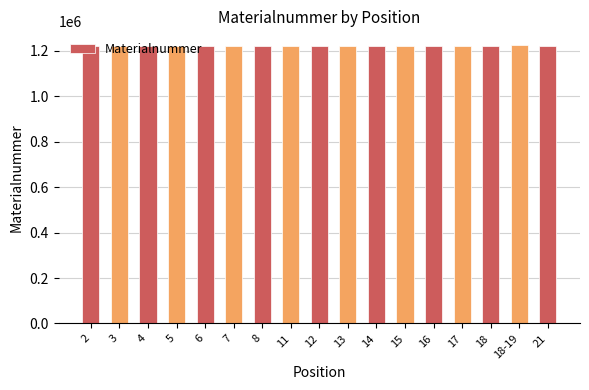

What is the greatest value displayed?

1225124